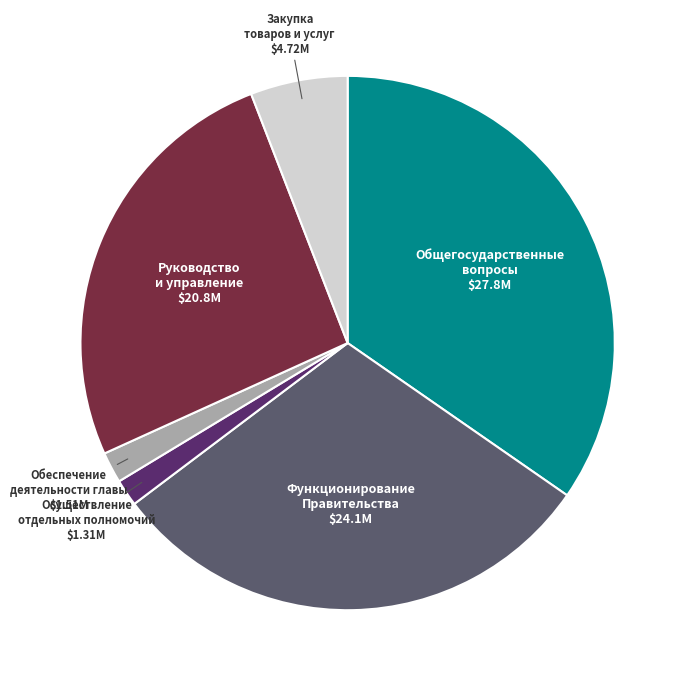

Do Общегосударственные вопросы and Закупка товаров и услуг together represent more than half of the pie?

No